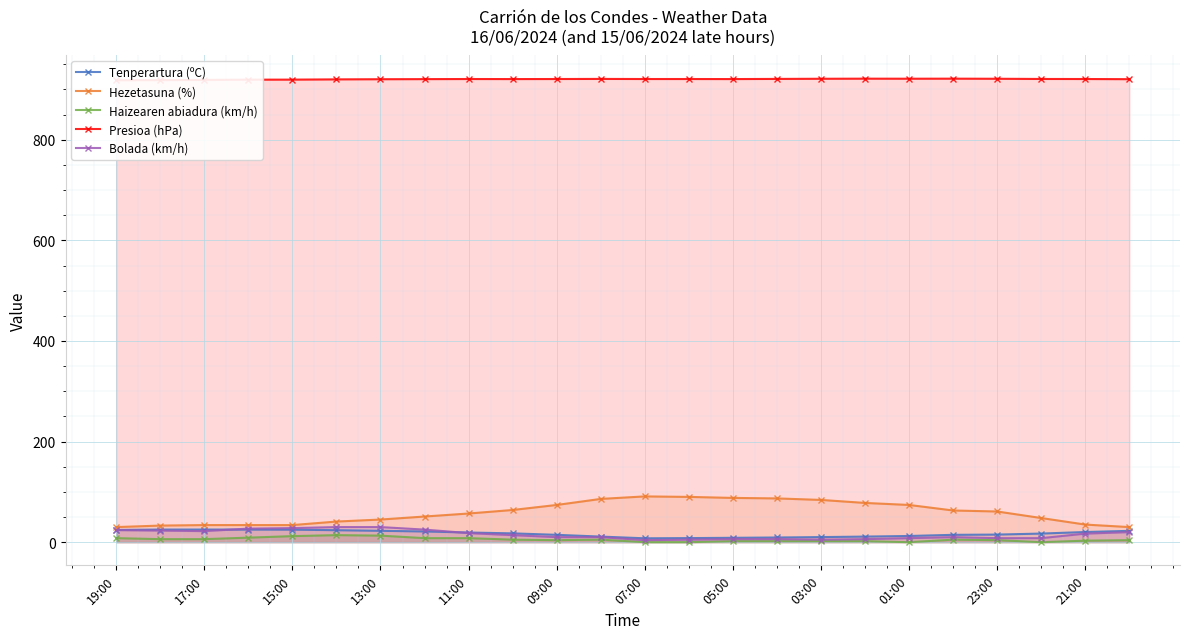

The Bolada (km/h) series shows 6.0 at 15. True or false?

True